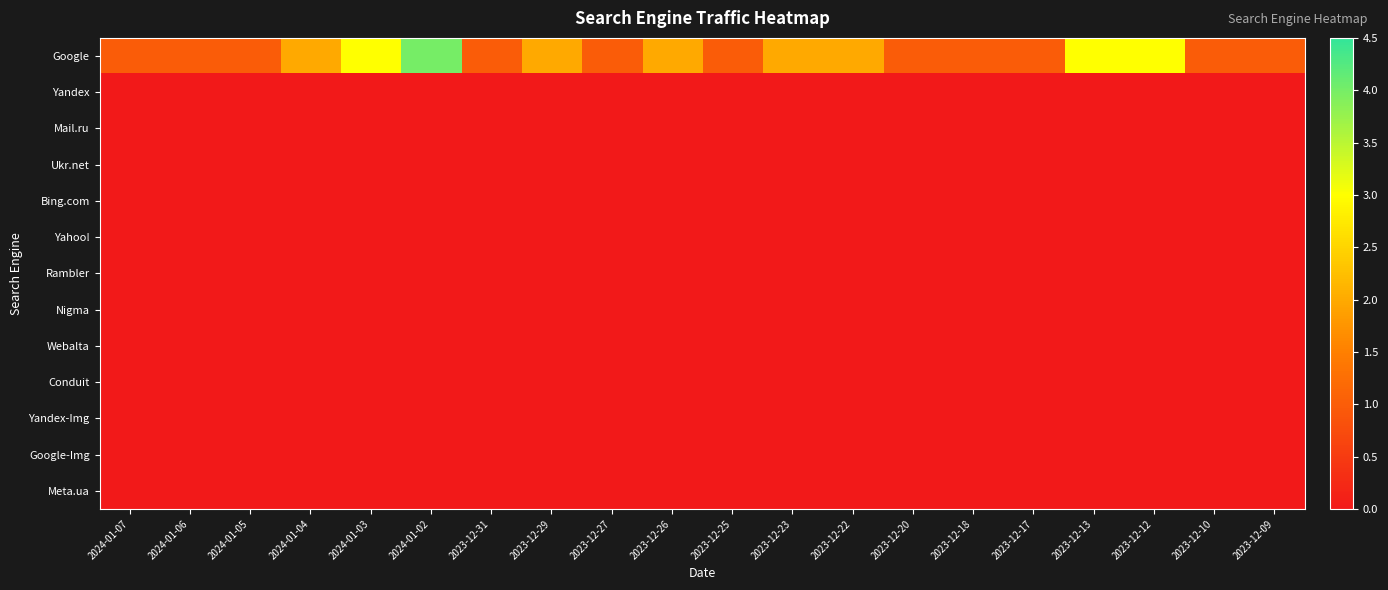

Rank the series by their maximum value, from lowest to highest.

Yandex, Mail.ru, Ukr.net, Bing.com, Yahoo!, Rambler, Nigma, Webalta, Conduit, Yandex-Img, Google-Img, Meta.ua, Google